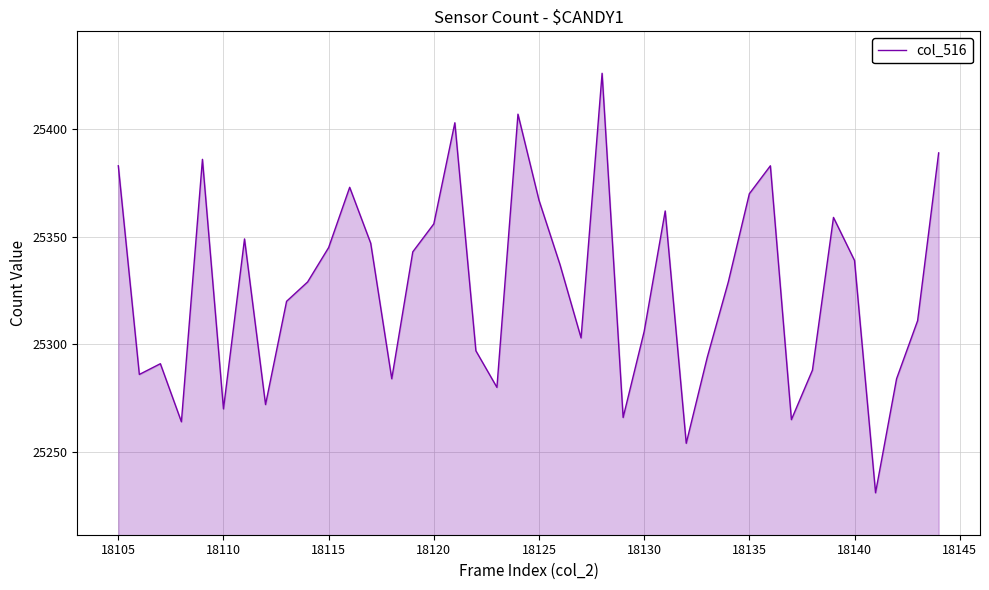

Does the chart display data point markers on the line(s)?

No